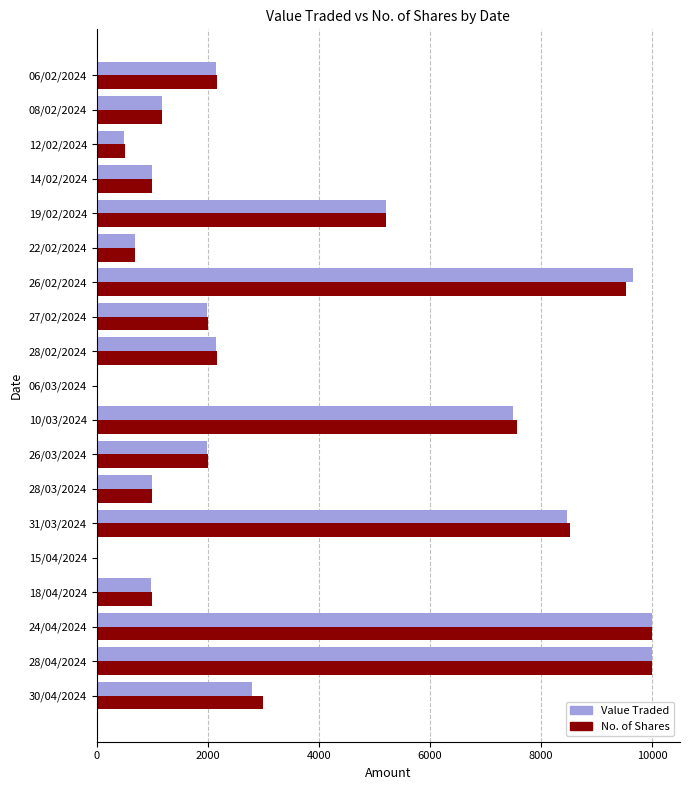

What is the greatest value displayed?

10000